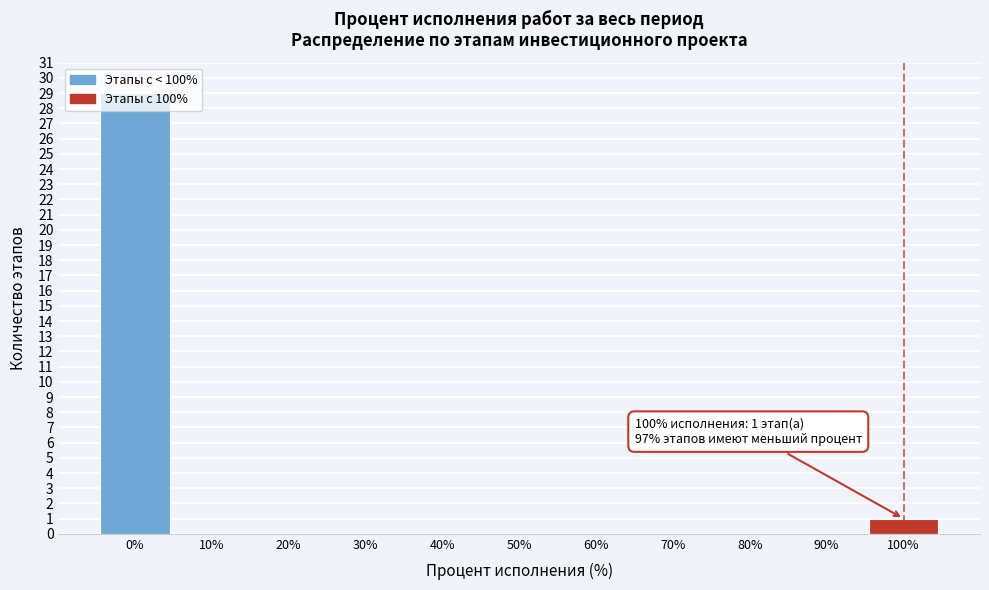

At which label is the value closest to 14?

100%